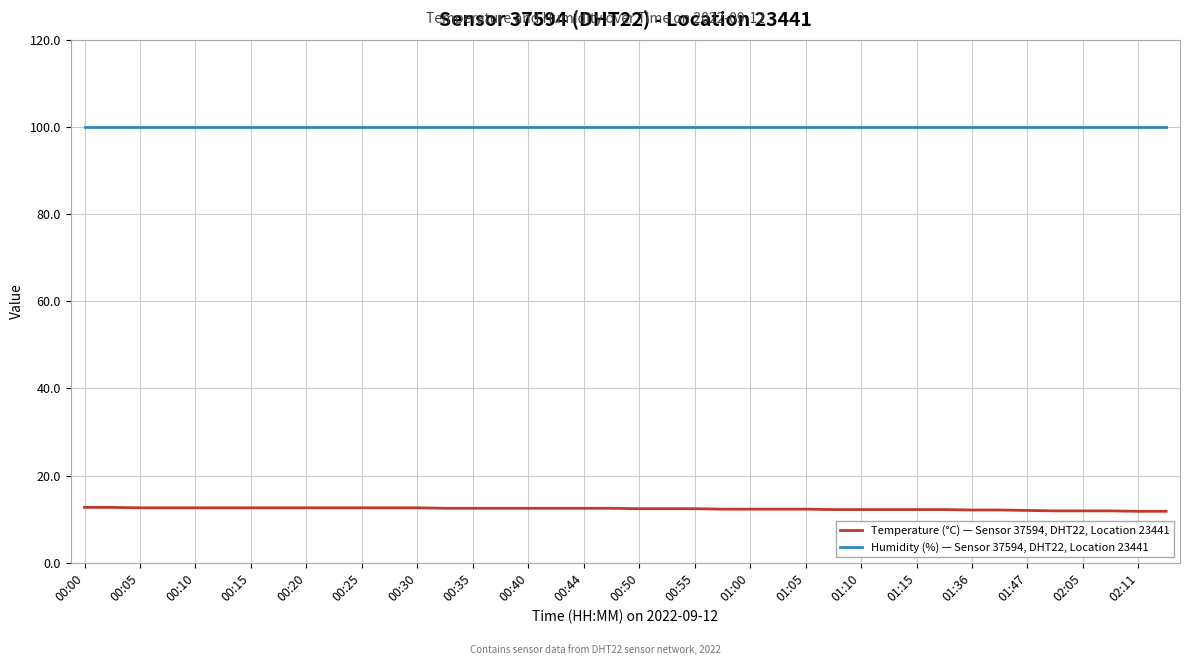

What is the difference between the second highest and minimum values in the Temperature (°C) — Sensor 37594, DHT22, Location 23441 series?

0.9